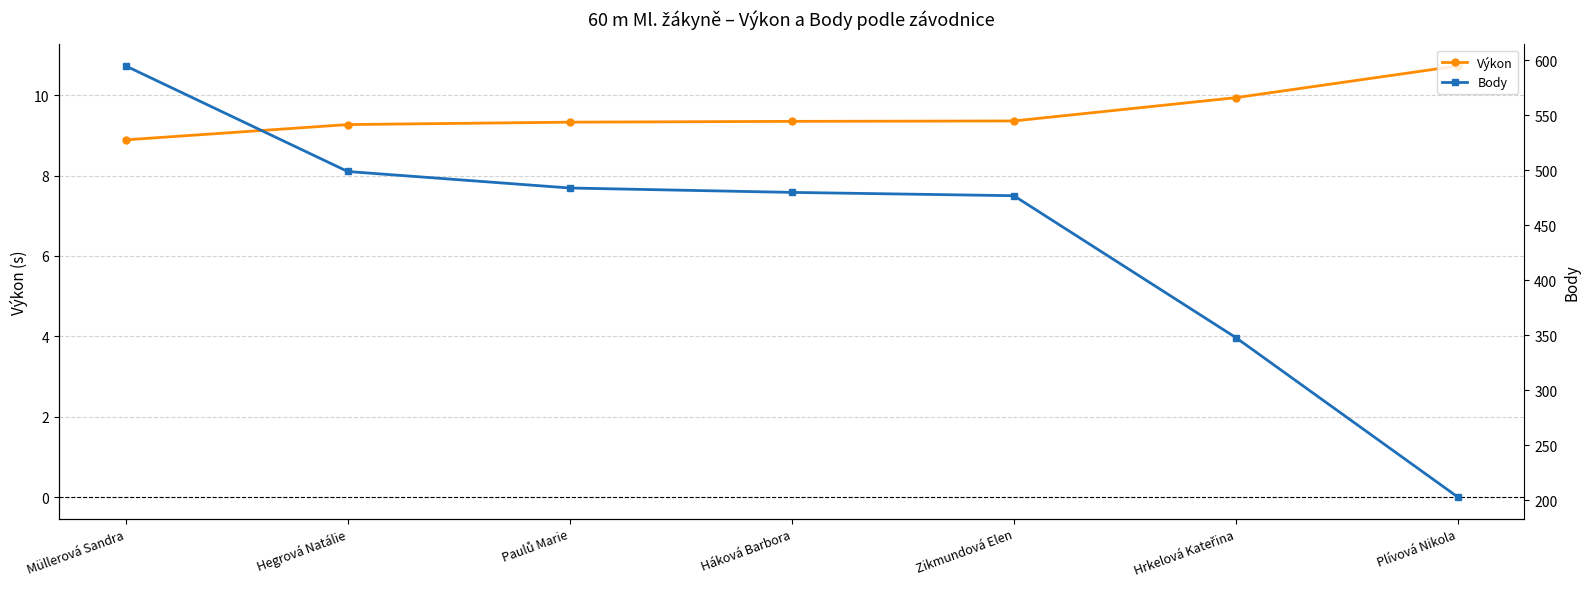

What is the difference between the maximum and second lowest values in the Výkon series?

1.5